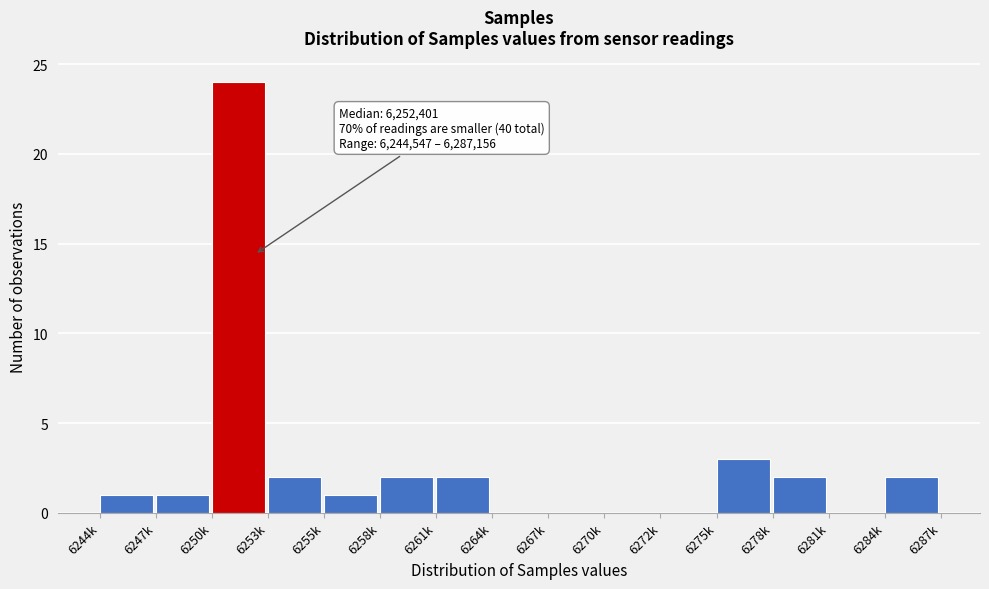

Reading right to left, list all the values displayed in this chart.

6284k=2	6281k=0	6278k=2	6275k=3	6272k=0	6270k=0	6267k=0	6264k=0	6261k=2	6258k=2	6255k=1	6253k=2	6250k=24	6247k=1	6244k=1